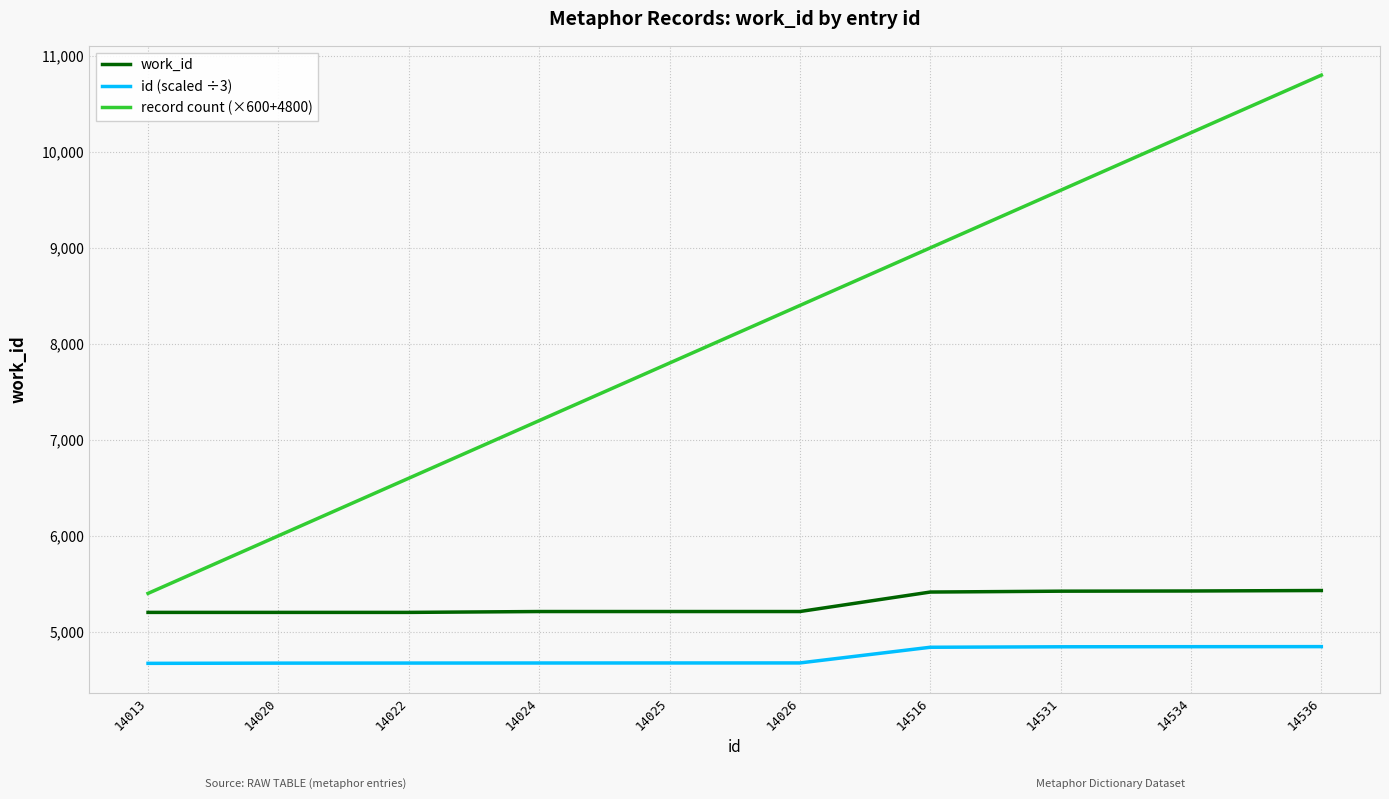

Is this an area chart (filled region under the line)?

No